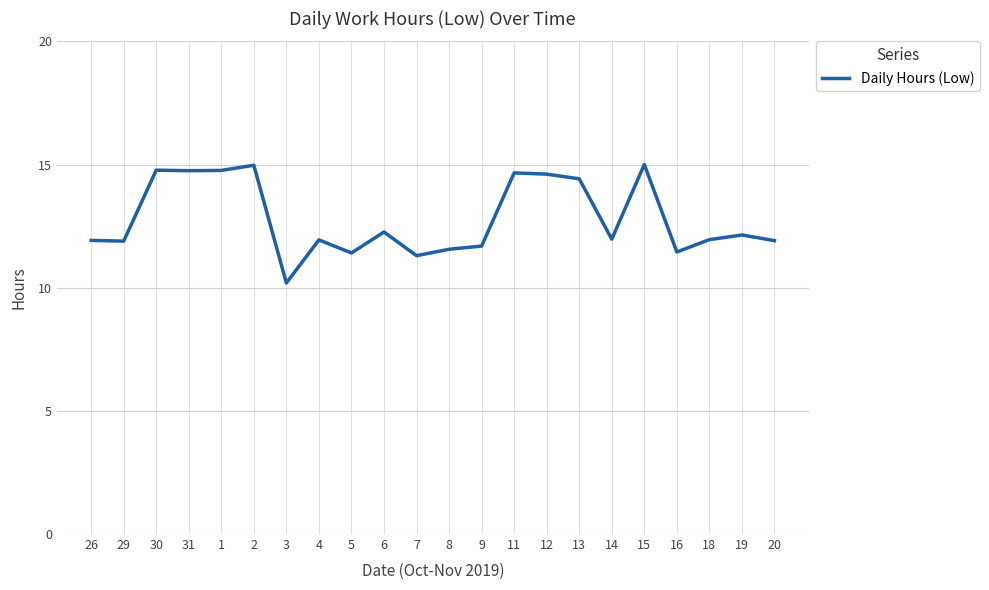

How many values exceed 11?

21